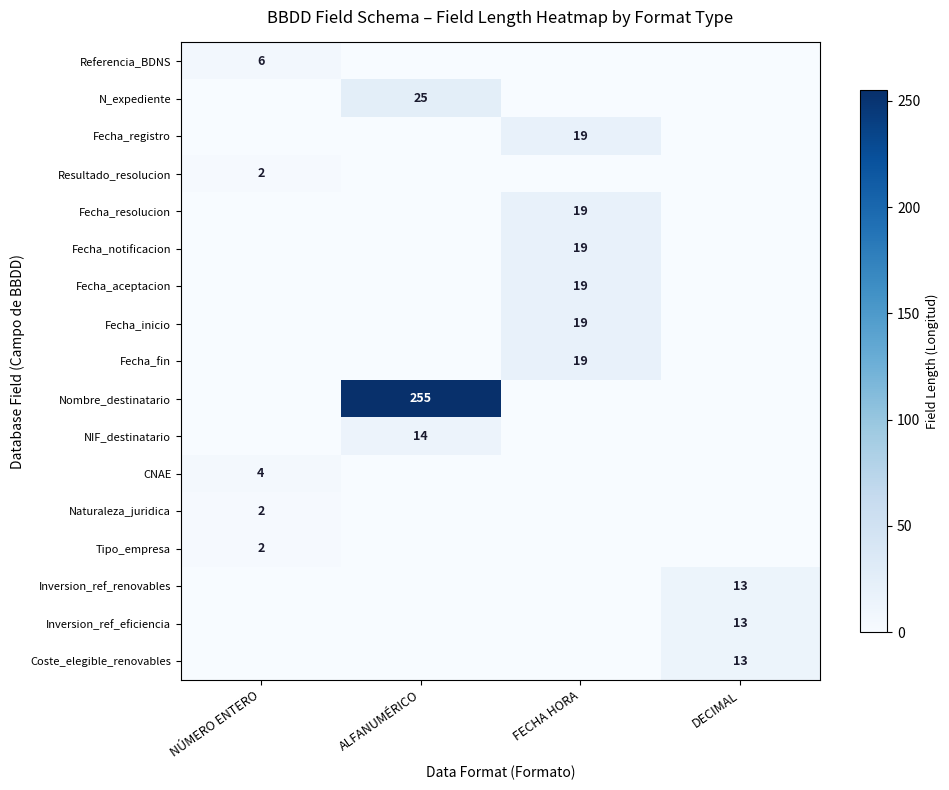

At which category is the sum across all series the highest?

ALFANUMÉRICO